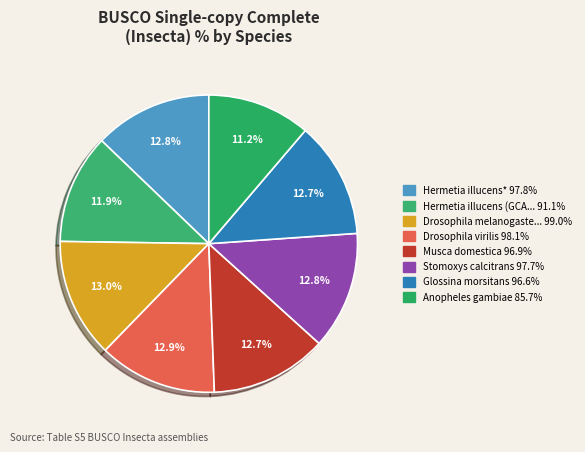

What is the smallest slice in the pie chart?

Anopheles gambiae